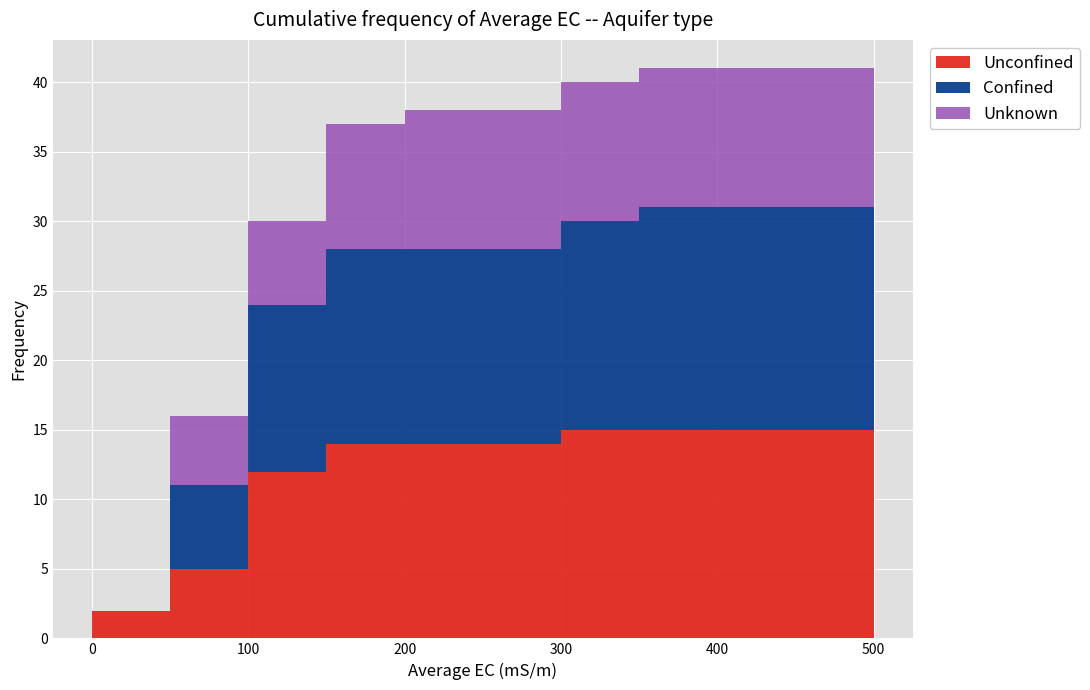

Reading left to right, transcribe this chart: for each stacked bar, give the range it covers on the x-axis and its total height. The values are not printed on the chart, so give them approximately, as read against the axis.

0 to 50: 2
50 to 100: 16
100 to 150: 30
150 to 200: 37
200 to 250: 38
250 to 300: 38
300 to 350: 40
350 to 400: 41
400 to 450: 41
450 to 500: 41